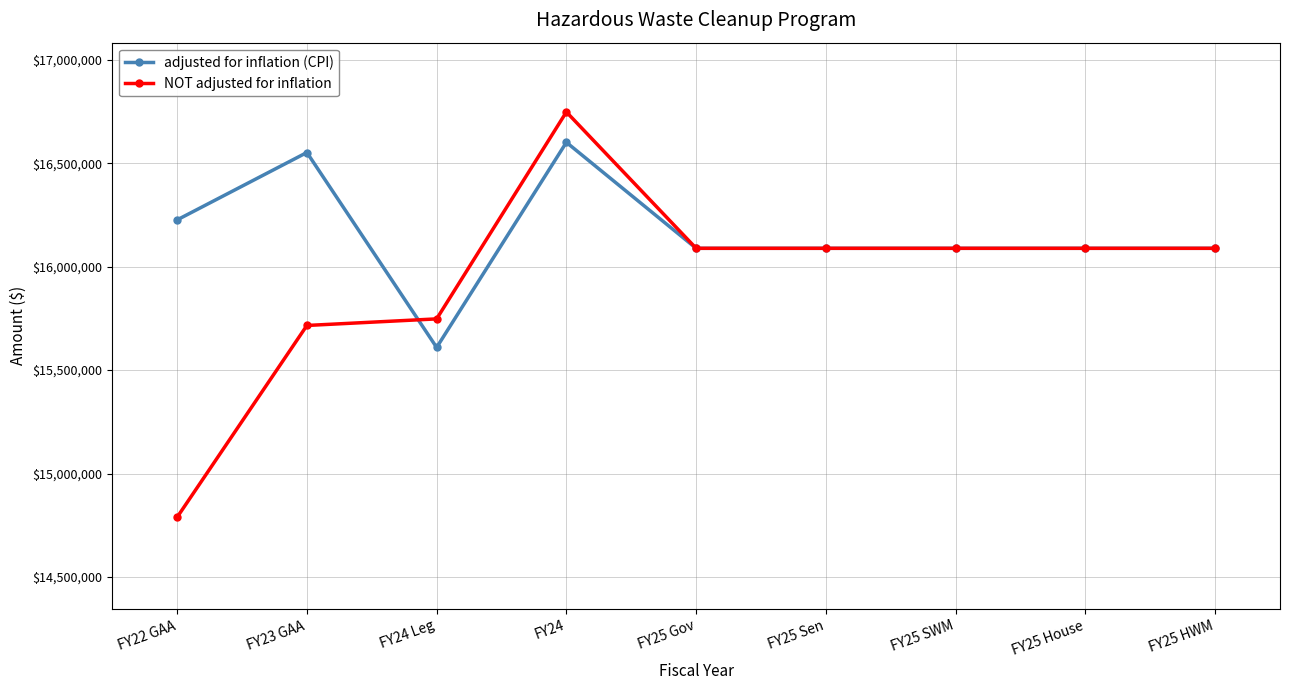

What is the sum of the adjusted for inflation (CPI) values at FY22 GAA and FY25 Sen?

32314519